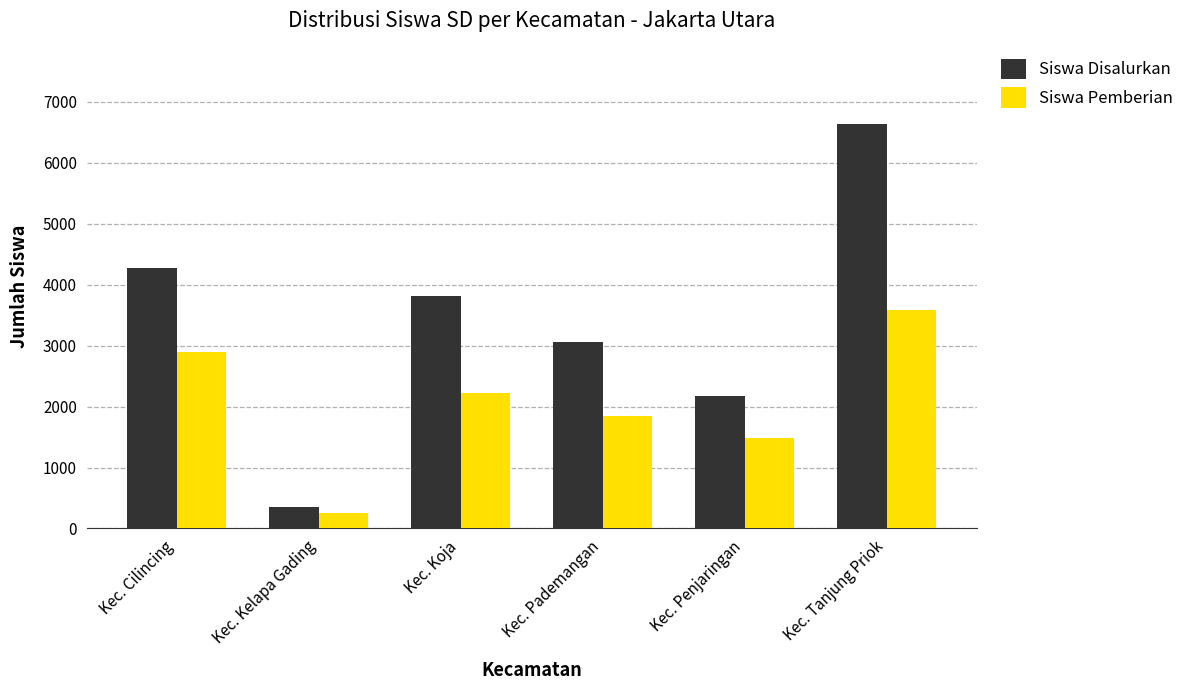

At which label does Siswa Pemberian reach its peak?

Kec. Tanjung Priok